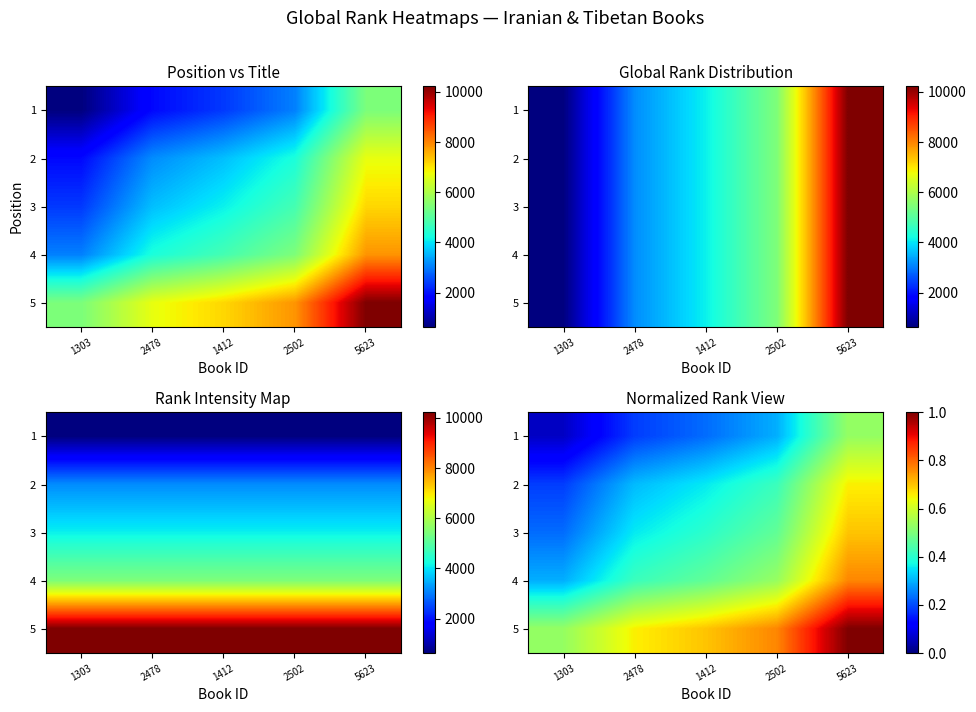

At which label does 5 reach its peak?

5623